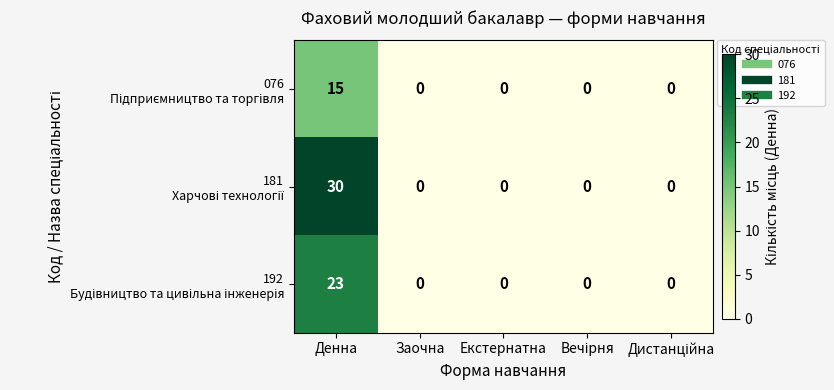

What is the difference between the highest and lowest values at Денна?

15